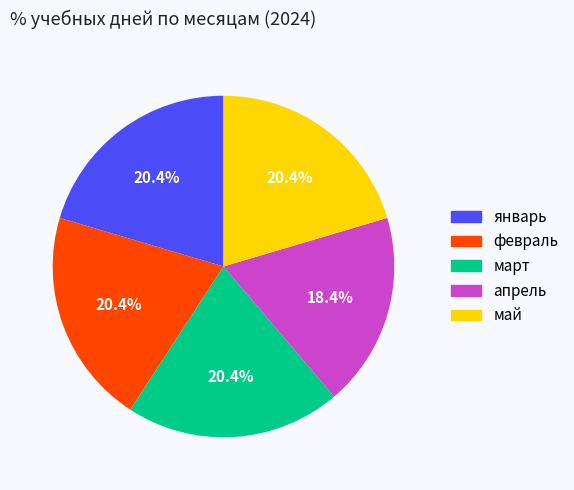

What is the smallest slice in the pie chart?

апрель